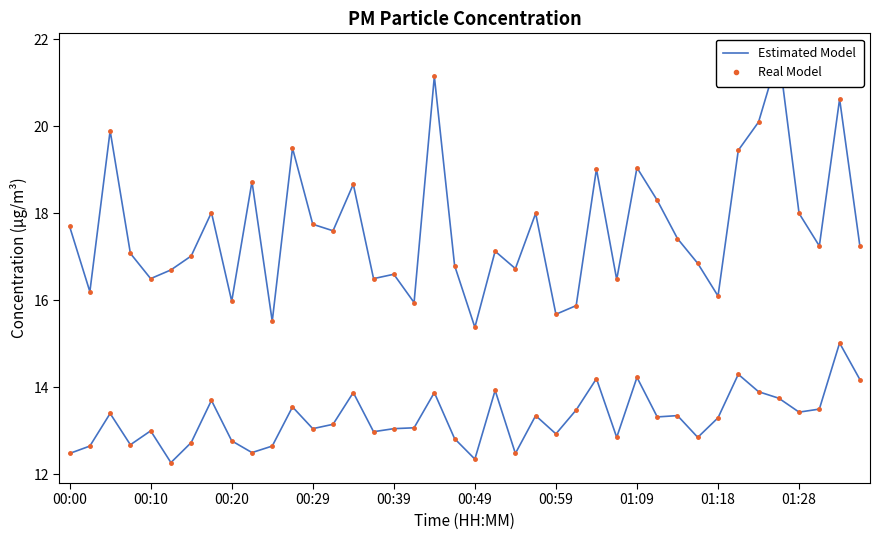

How many series are shown in this chart?

4